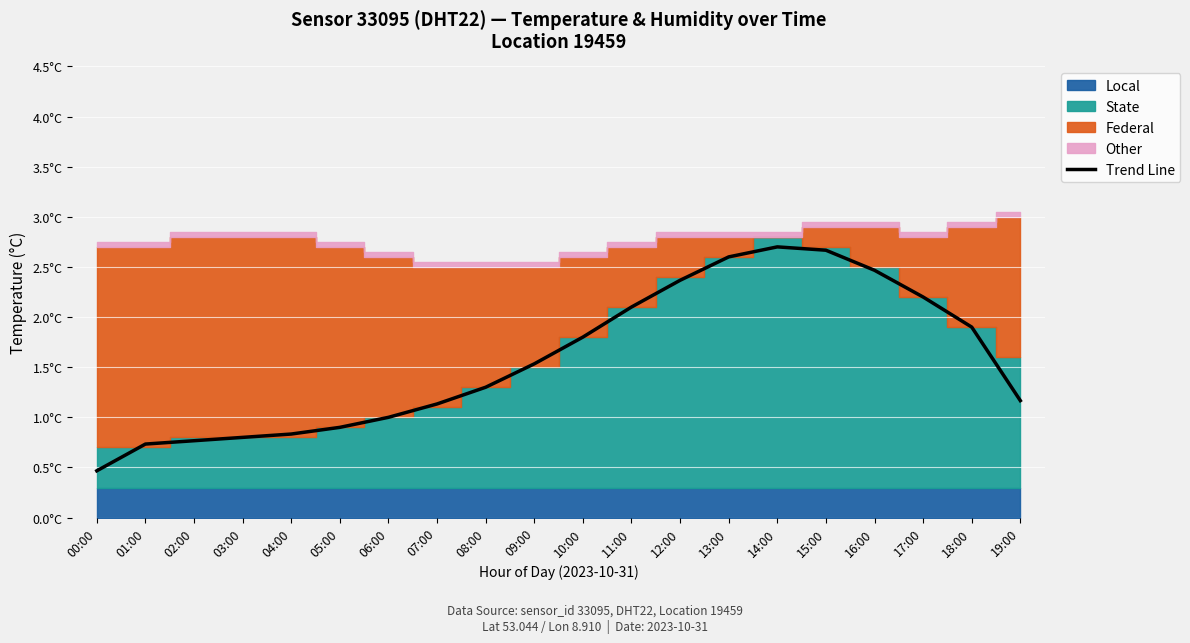

What position from the right is 05:00?

15